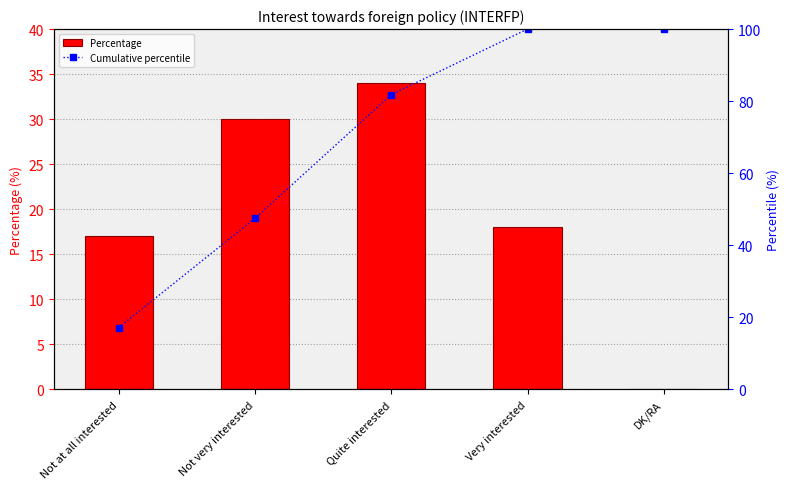

True or false: Percentage has a value of 26.1 at Very interested.

False